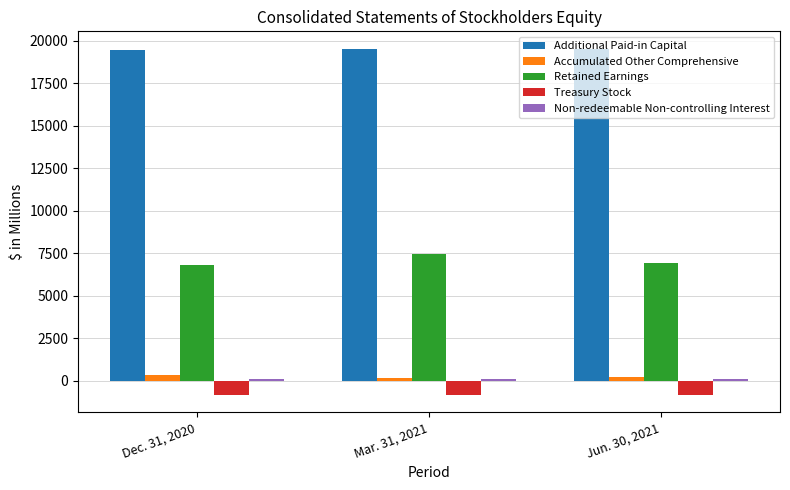

What is the spread (max minus min) of values at Mar. 31, 2021?

20326